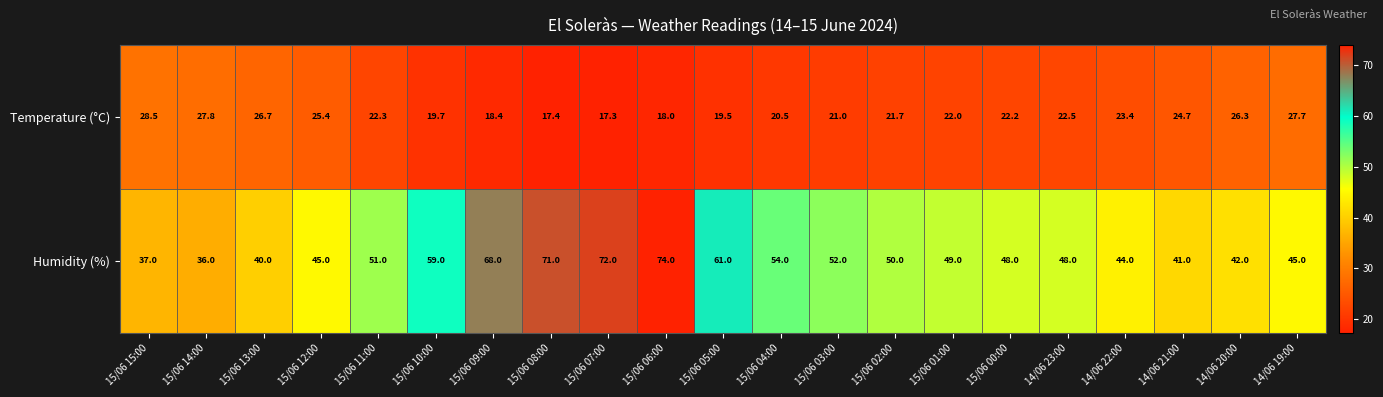

What is the minimum value shown in the chart?

17.3